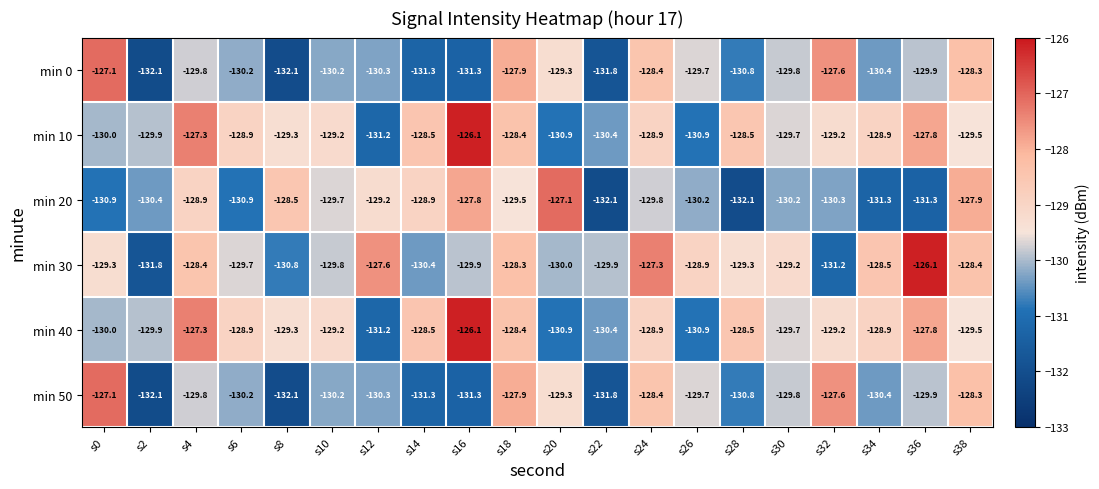

What is the maximum value shown in the chart?

-126.1